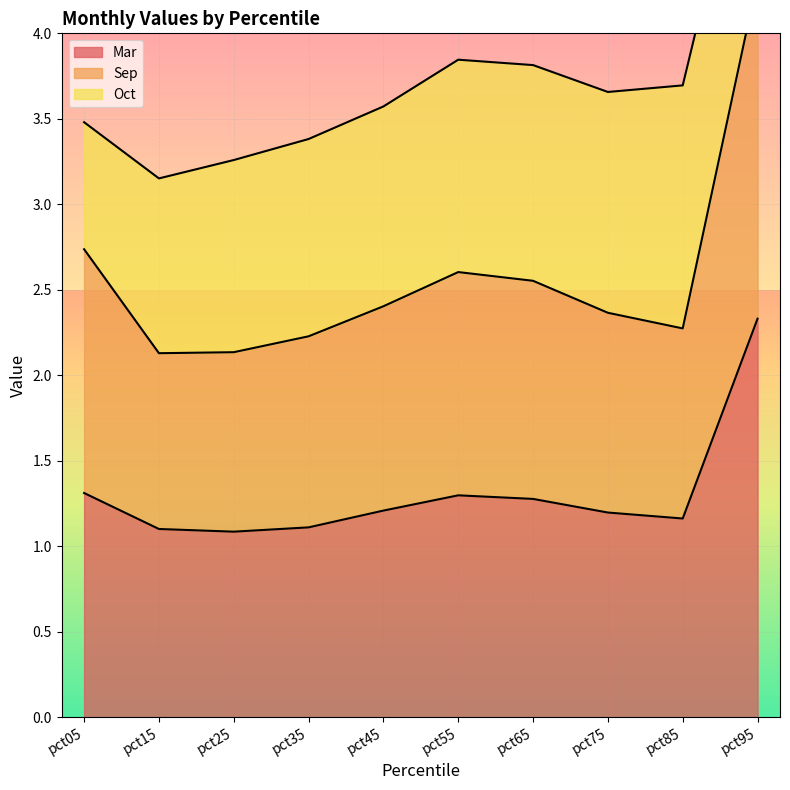

The value of Mar at pct65 is 1.3. True or false?

True